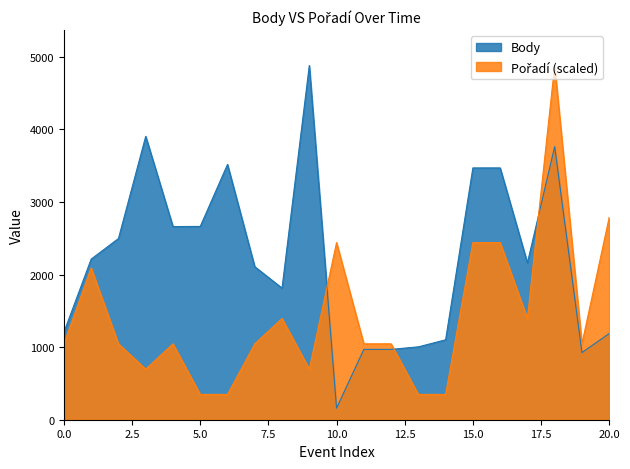

What is the lowest value of the Body series?

159.0